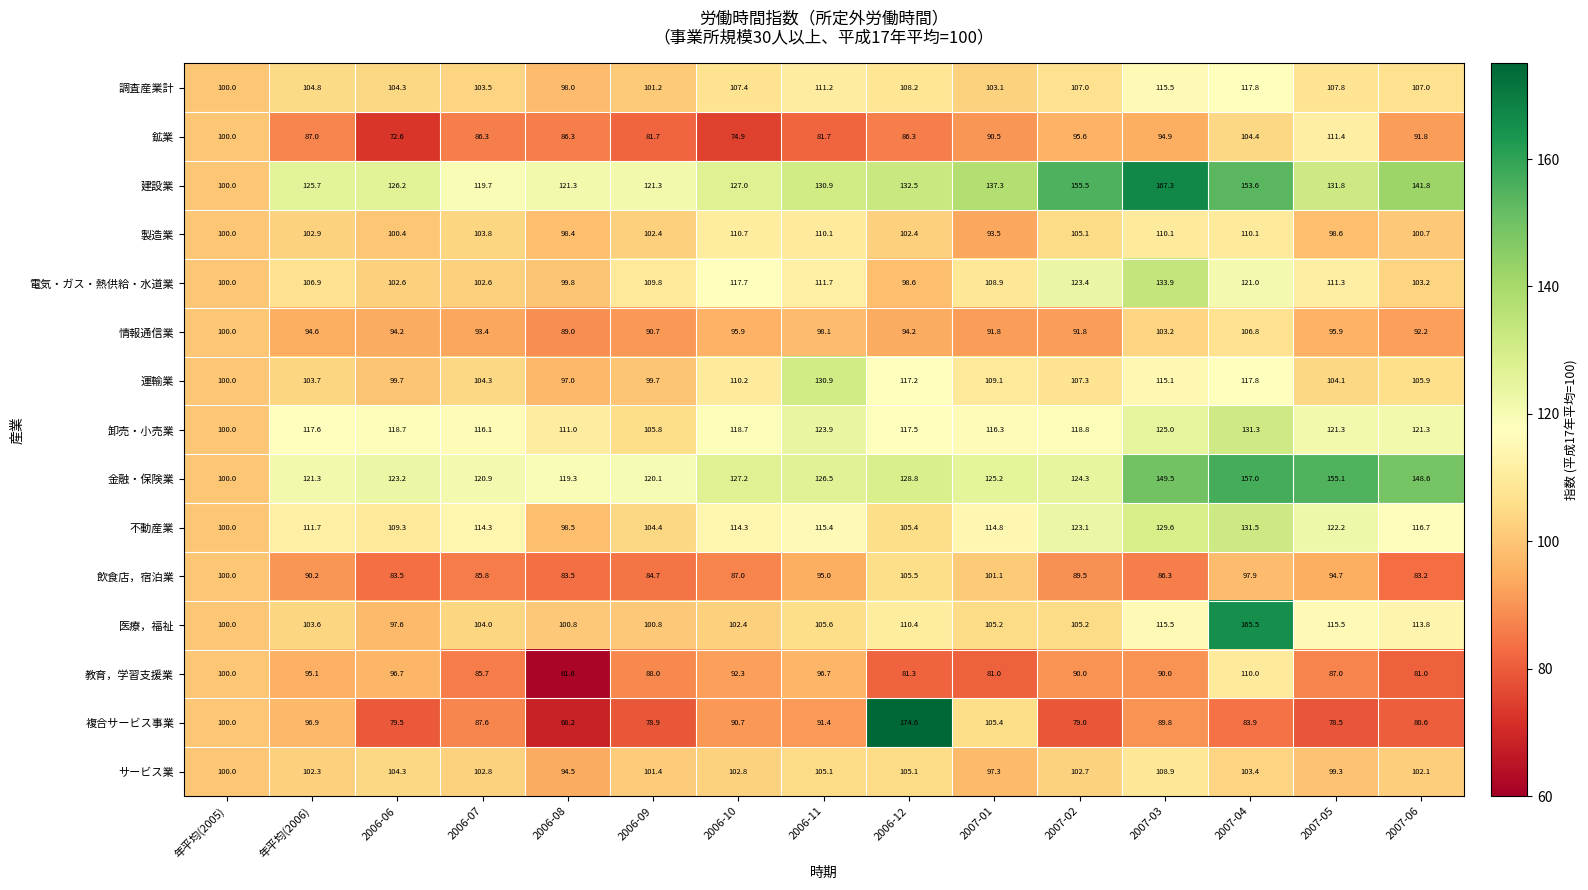

What is the sum of the 調査産業計 values at 2006-10 and 年平均(2006)?

212.2